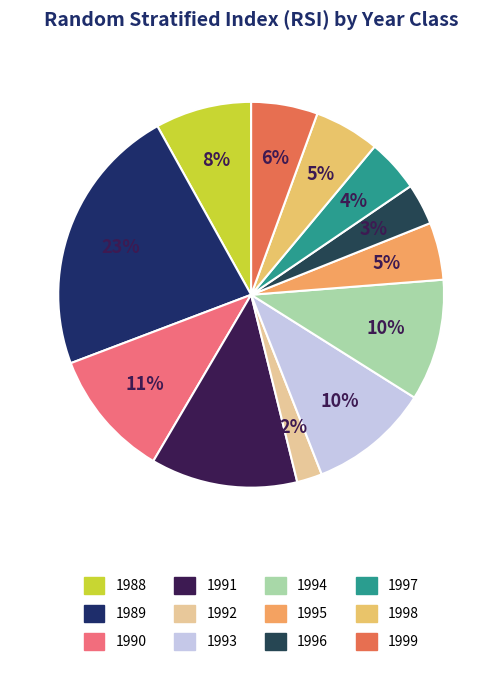

Rank the categories by value from highest to lowest.

1989, 1991, 1990, 1994, 1993, 1988, 1999, 1998, 1995, 1997, 1996, 1992